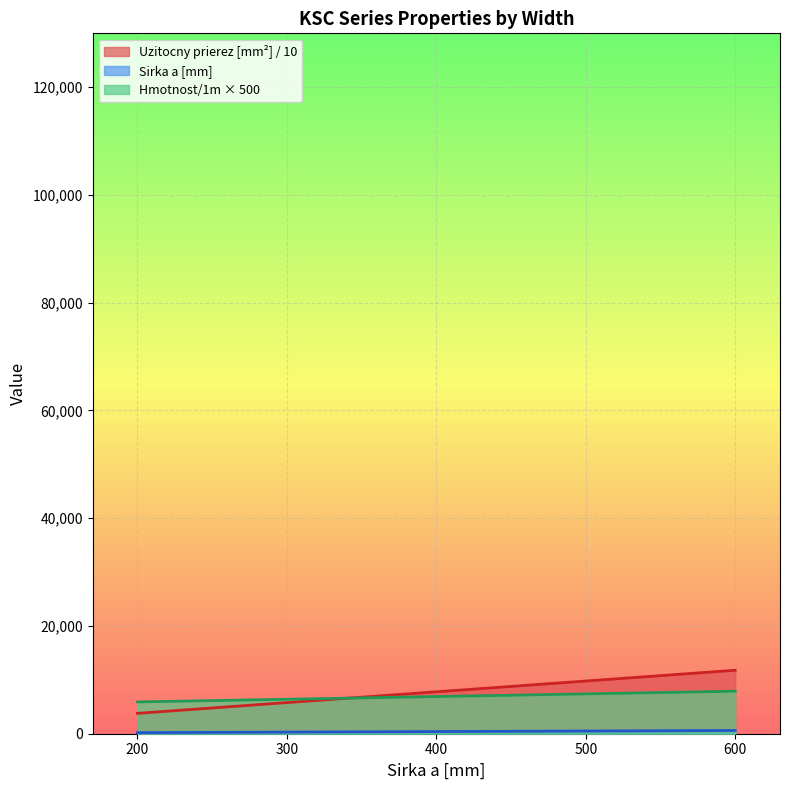

Which series ends up on top after the final intersection of Uzitocny prierez [mm2] and Sirka a [mm]?

Sirka a [mm]